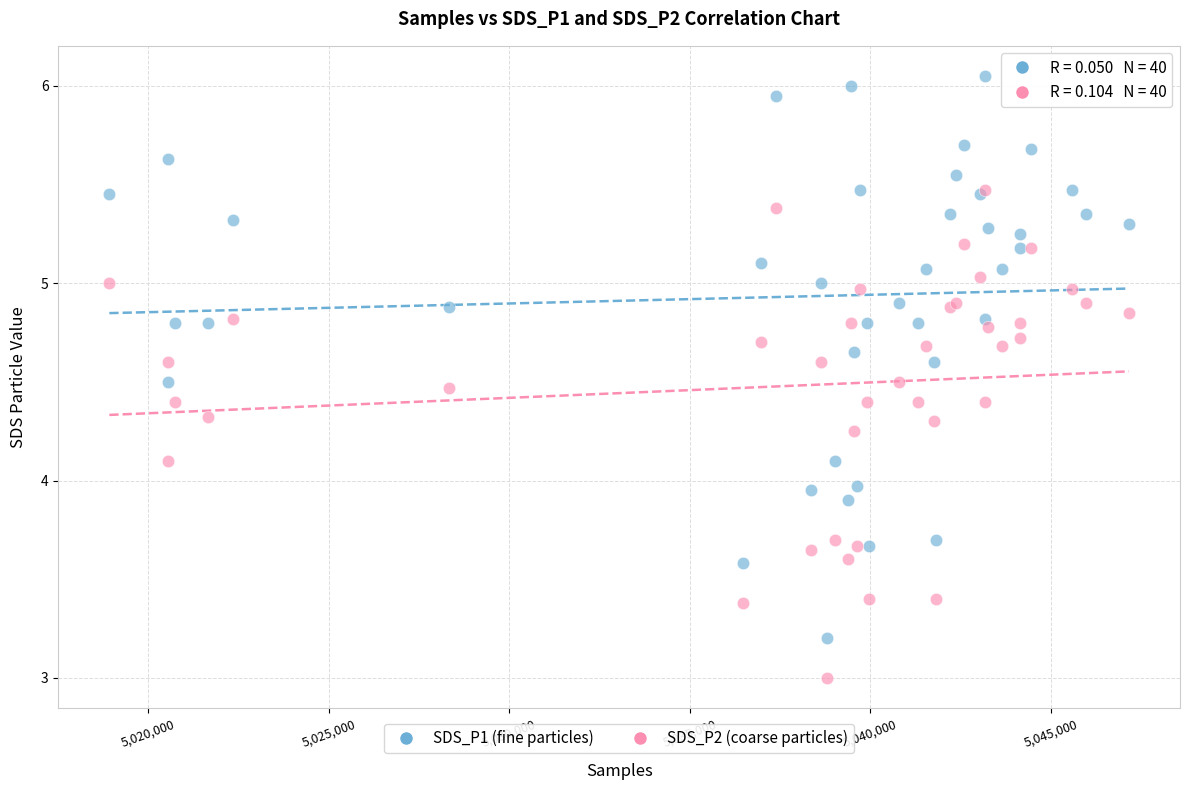

What are all the series names shown in the legend?

SDS_P1 (fine particles), SDS_P2 (coarse particles)